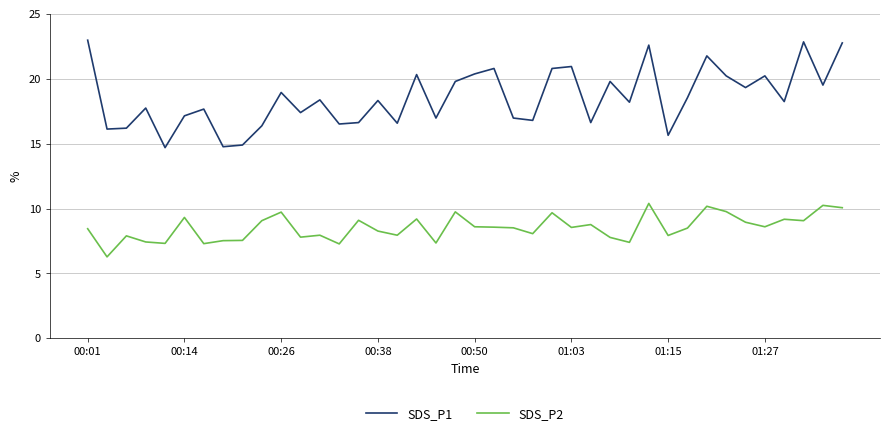

Which series has the widest spread of values?

SDS_P1